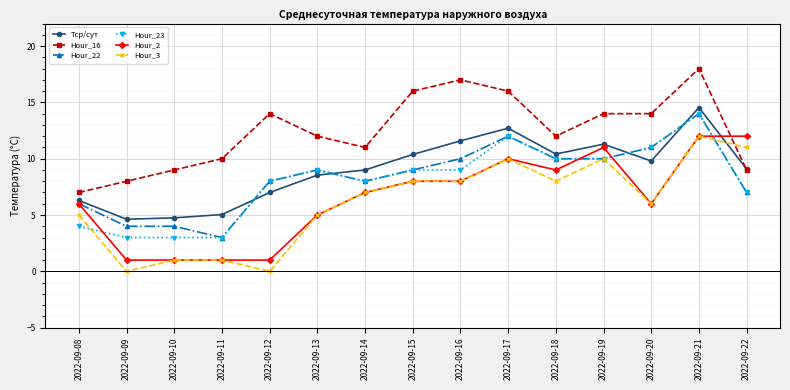

What is the value of the Hour_22 point at the 5th from the left?

8.0